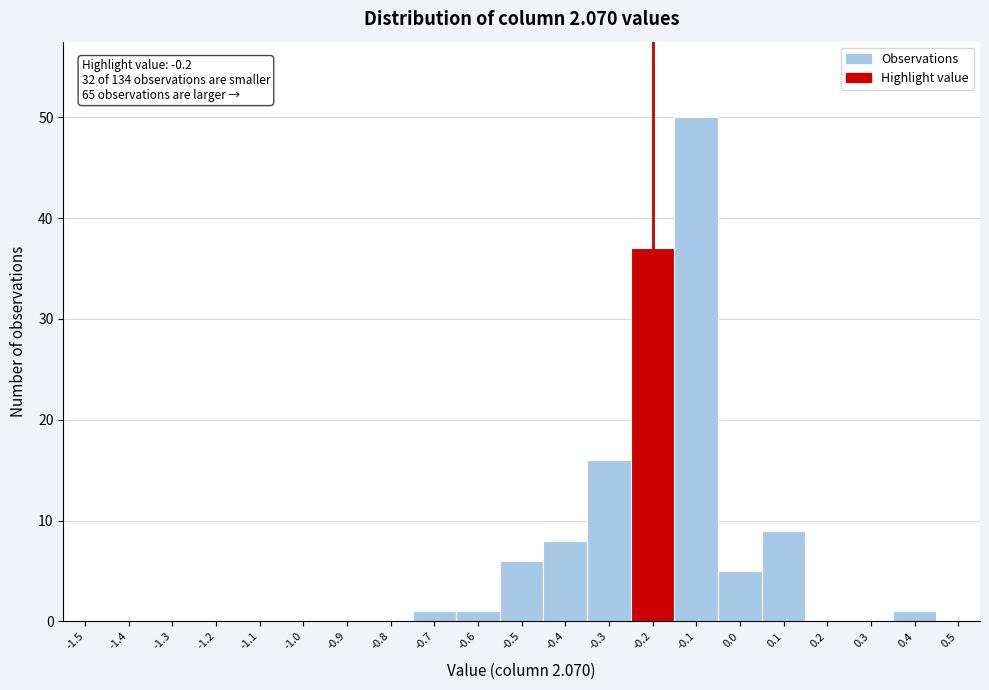

Which range on the x-axis has the tallest bar?

-0.15 to -0.05